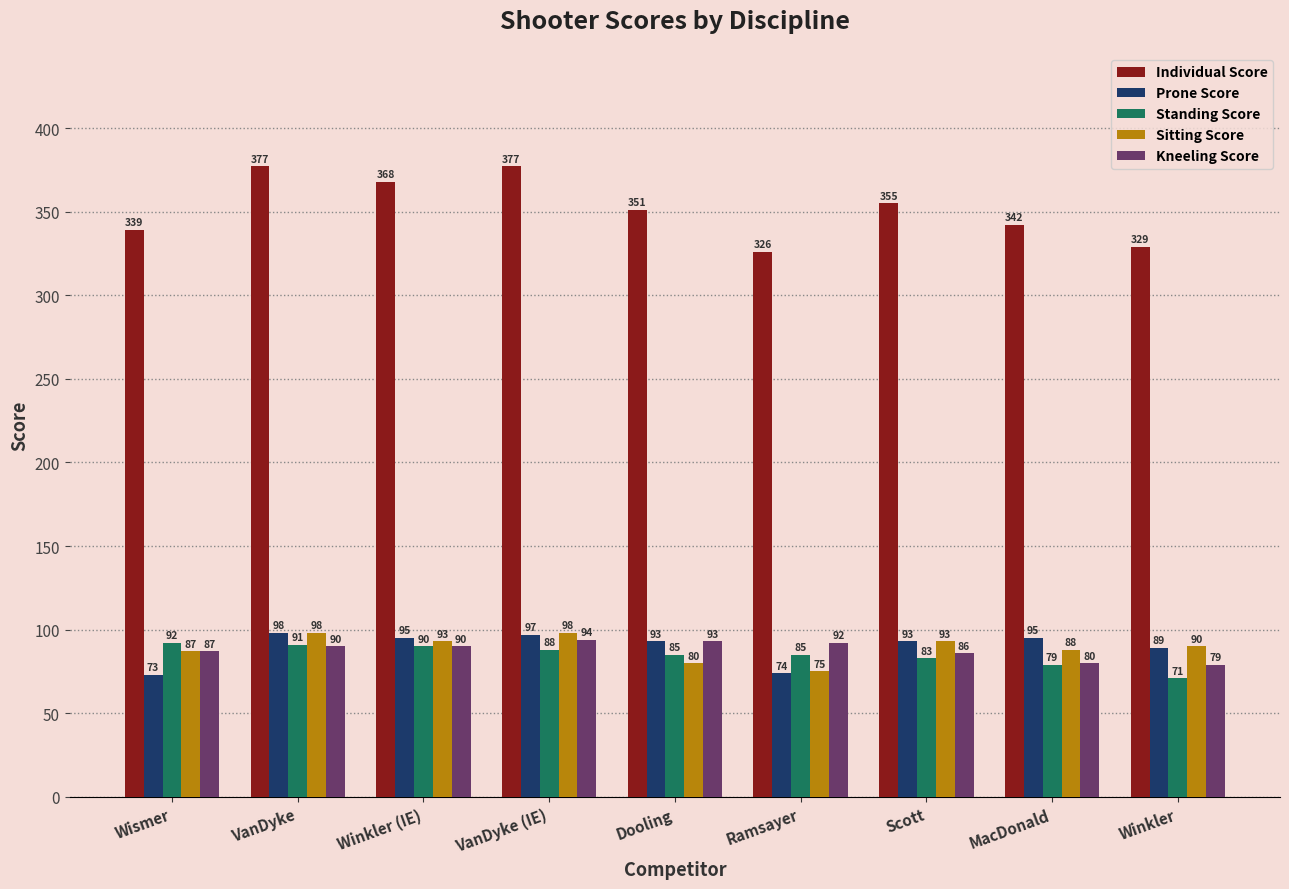

What is the difference between the second highest and second lowest values in the Prone Score series?

23